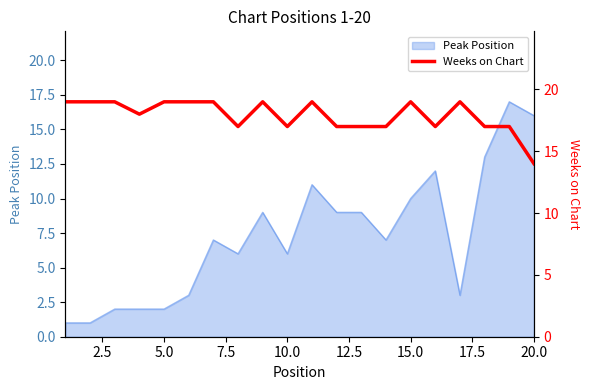

True or false: Peak Position has a value of 16 at 20.0.

True